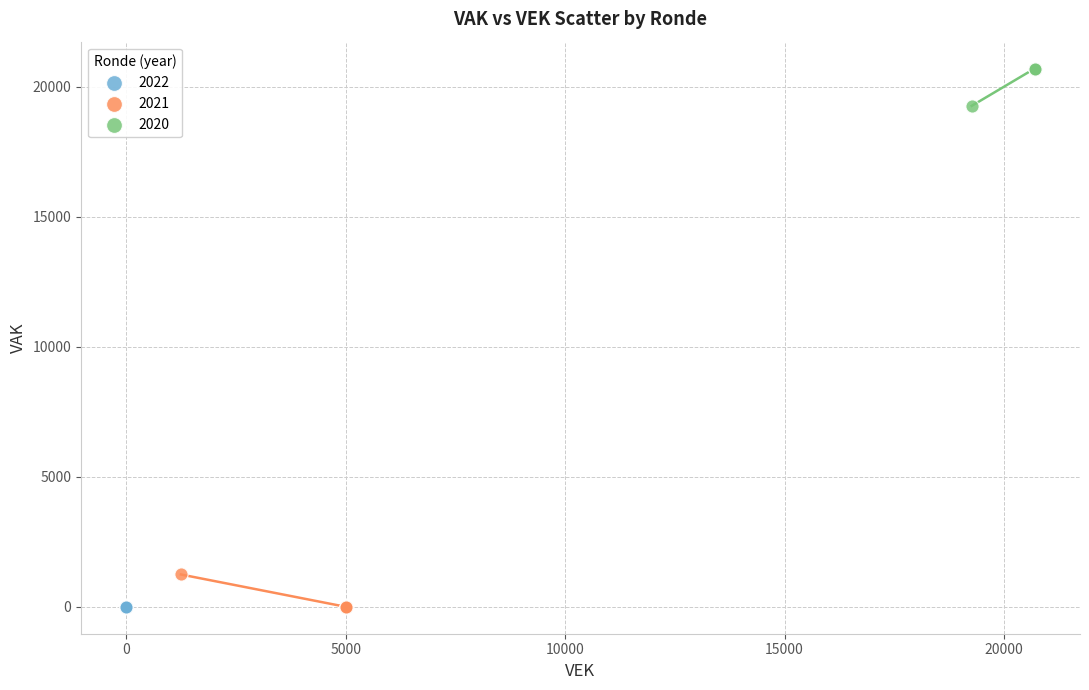

Which series reaches the maximum Y coordinate?

2020